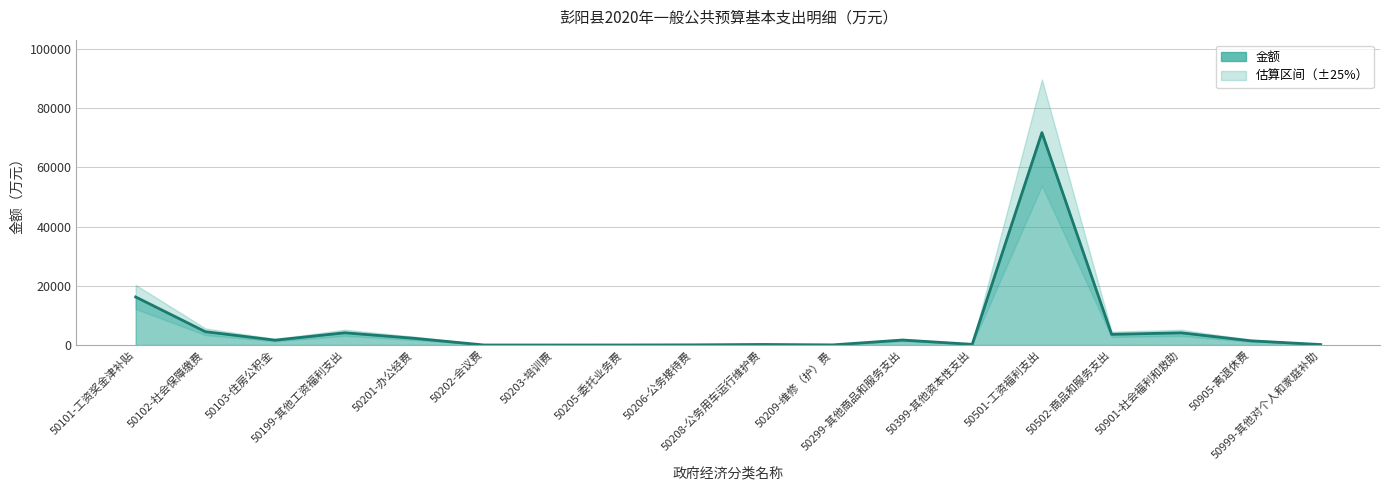

How many series are shown in this chart?

1